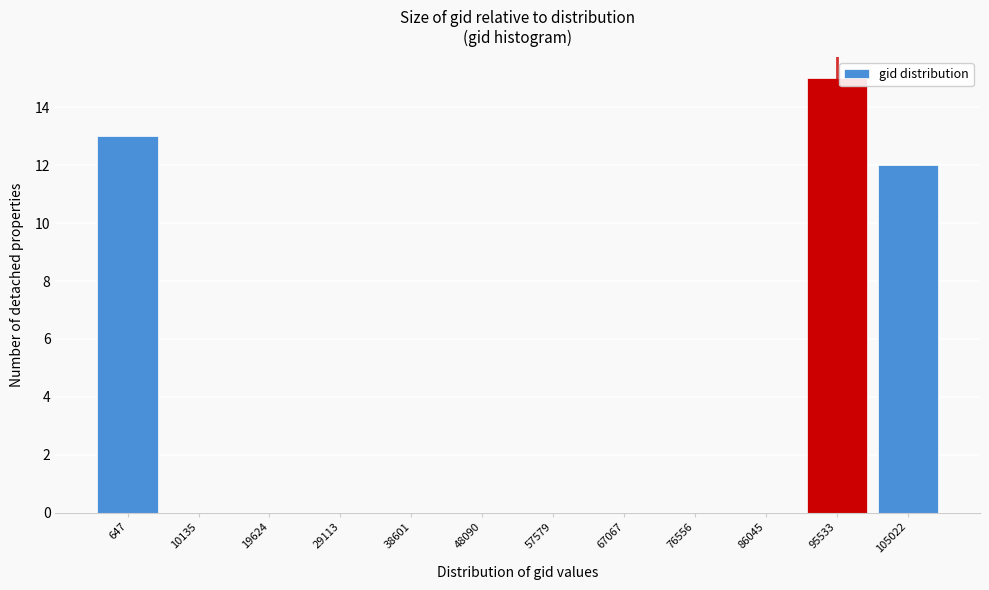

Reading left to right, list all the values displayed in this chart.

647=13	10135=0	19624=0	29113=0	38601=0	48090=0	57579=0	67067=0	76556=0	86045=0	95533=15	105022=12